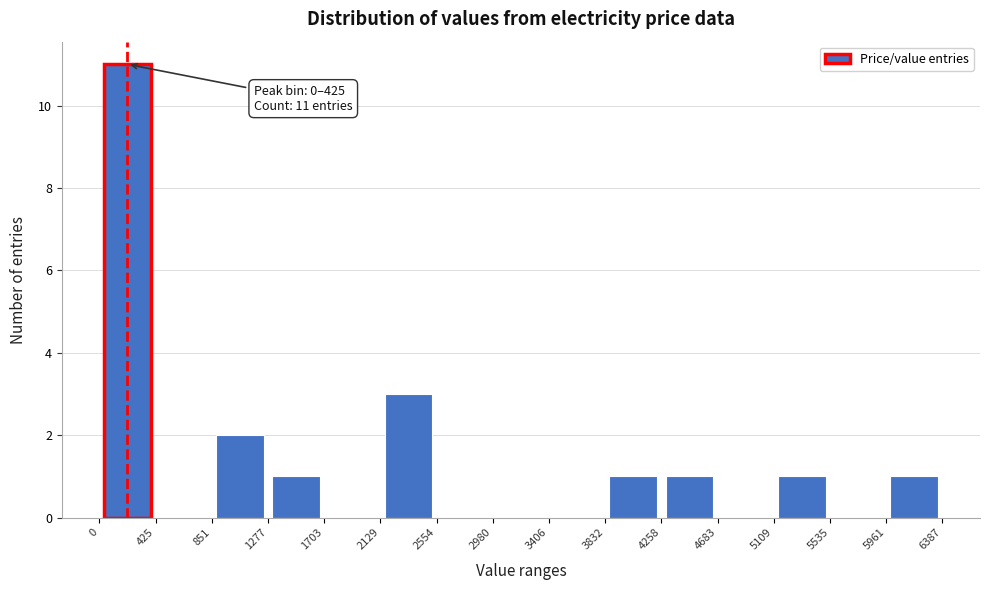

Over which range of the x-axis is the bar tallest?

0 to 425